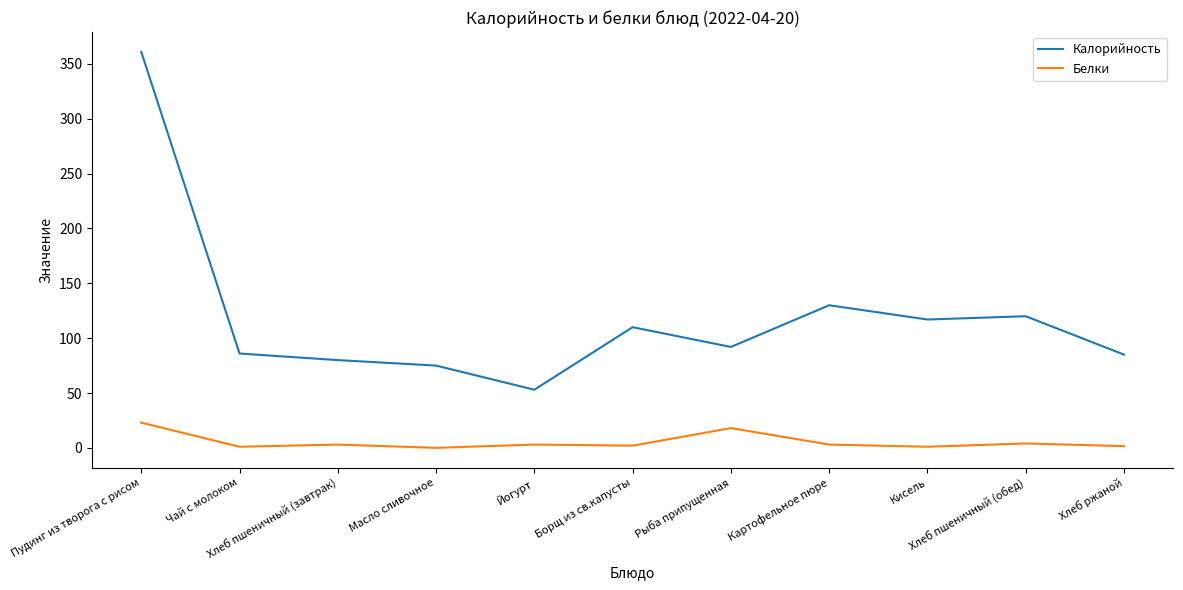

In Калорийность, how many points are higher than both neighbors (excluding endpoints)?

3